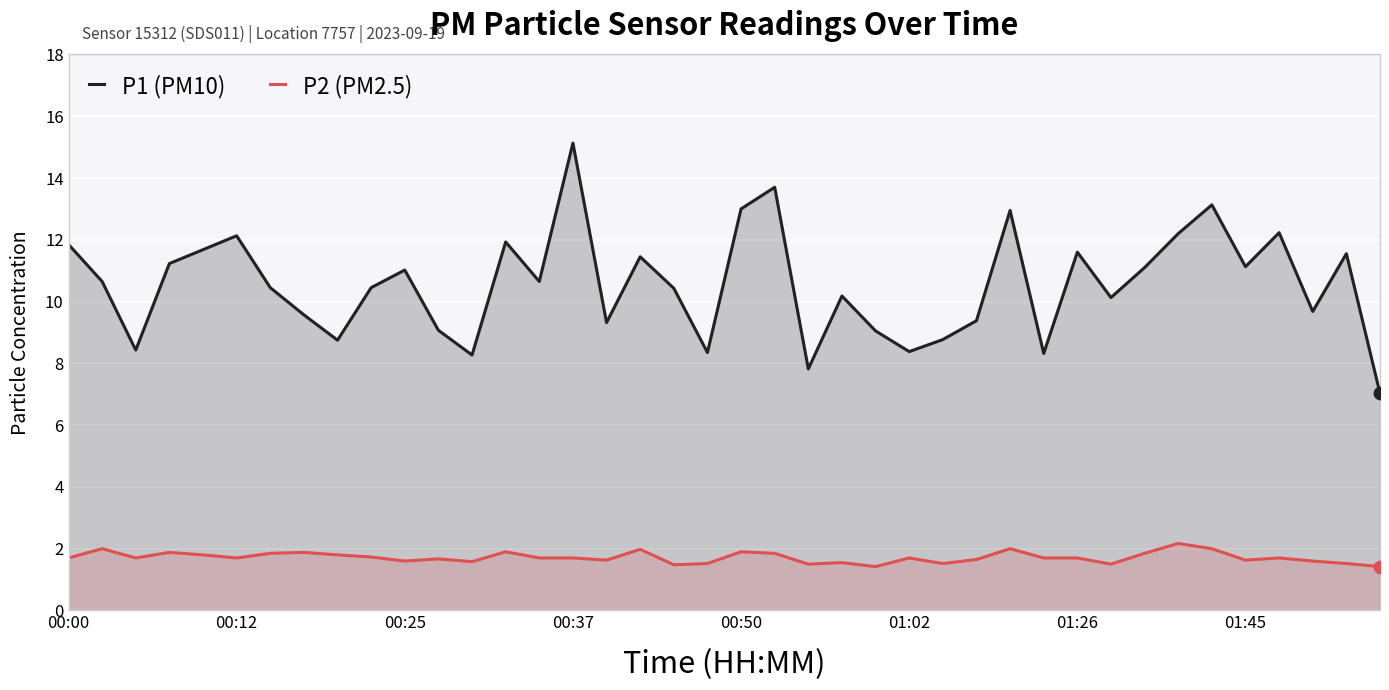

Which series contains the highest Y value?

P1 (PM10)